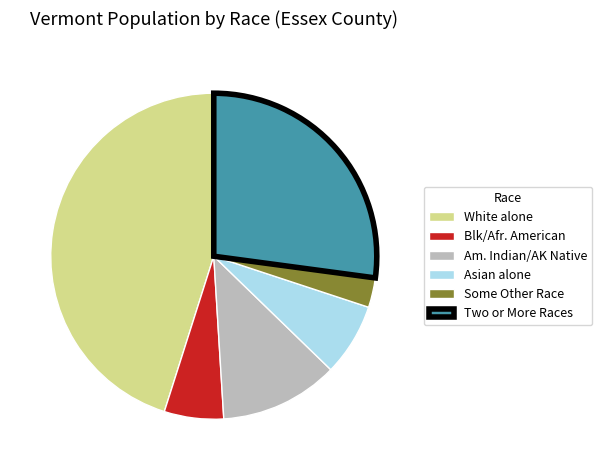

Between Asian alone and White alone, which is larger?

White alone